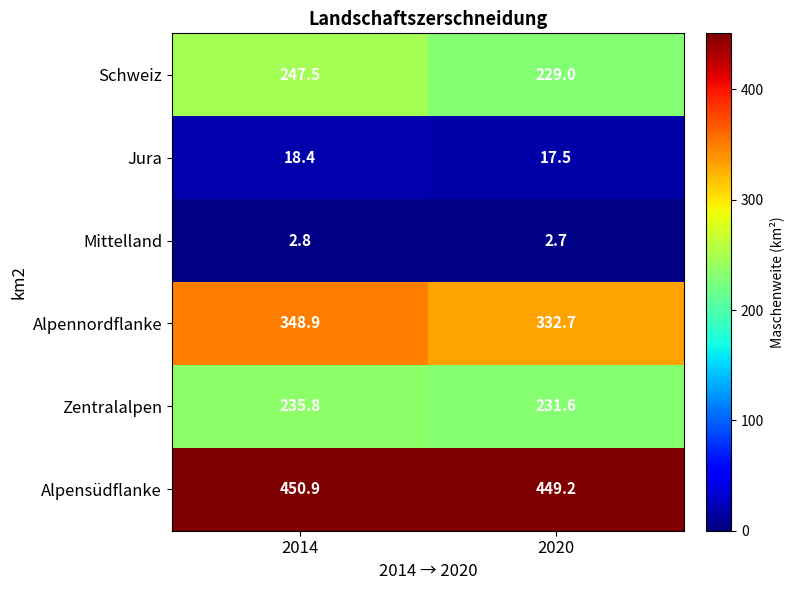

Reading left to right, what are all the values shown in this chart?

Schweiz: 2014=247.5	2020=229.0
Jura: 2014=18.4	2020=17.5
Mittelland: 2014=2.8	2020=2.7
Alpennordflanke: 2014=348.9	2020=332.7
Zentralalpen: 2014=235.8	2020=231.6
Alpensüdflanke: 2014=450.9	2020=449.2